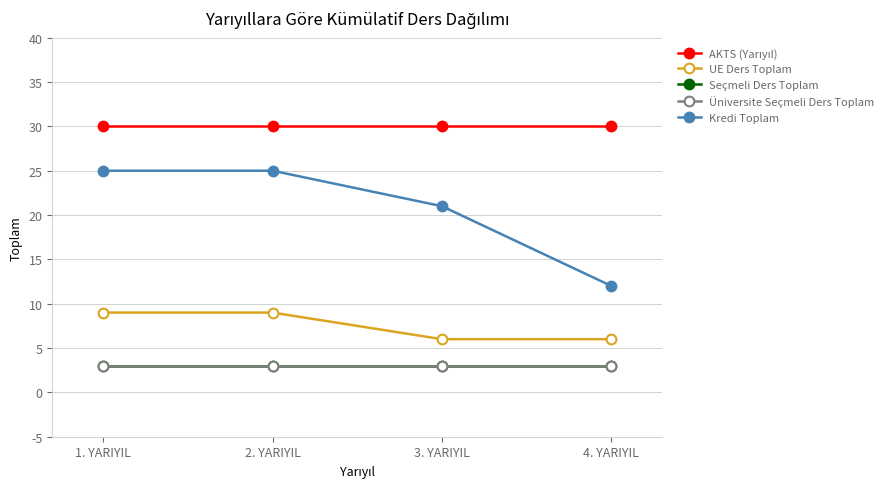

True or false: Seçmeli Ders Toplam has more than 1 interior local peaks.

False